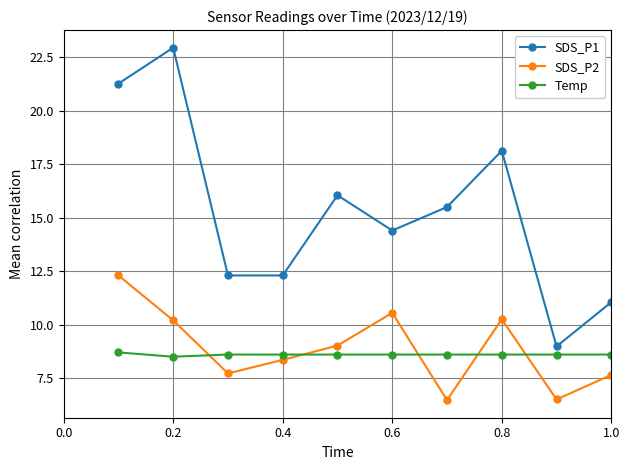

List the series in order of their peak value, lowest first.

Temp, SDS_P2, SDS_P1